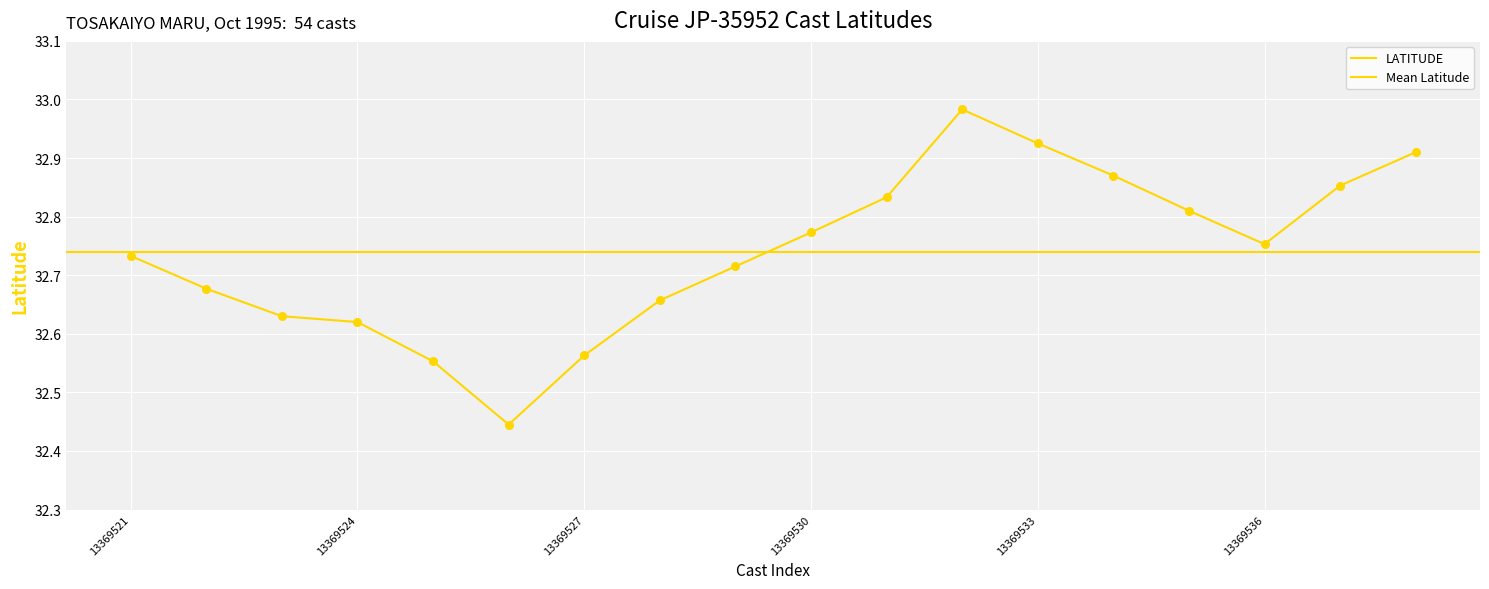

What is the change in value from 12 to 13?

-0.1